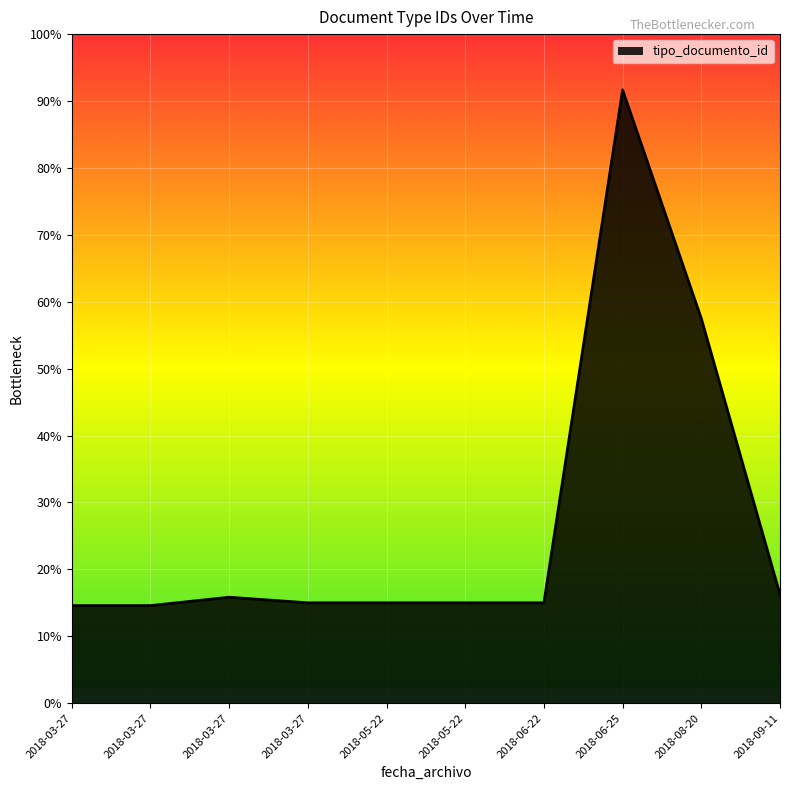

True or false: the data shows 22 at 2018-05-22.

False